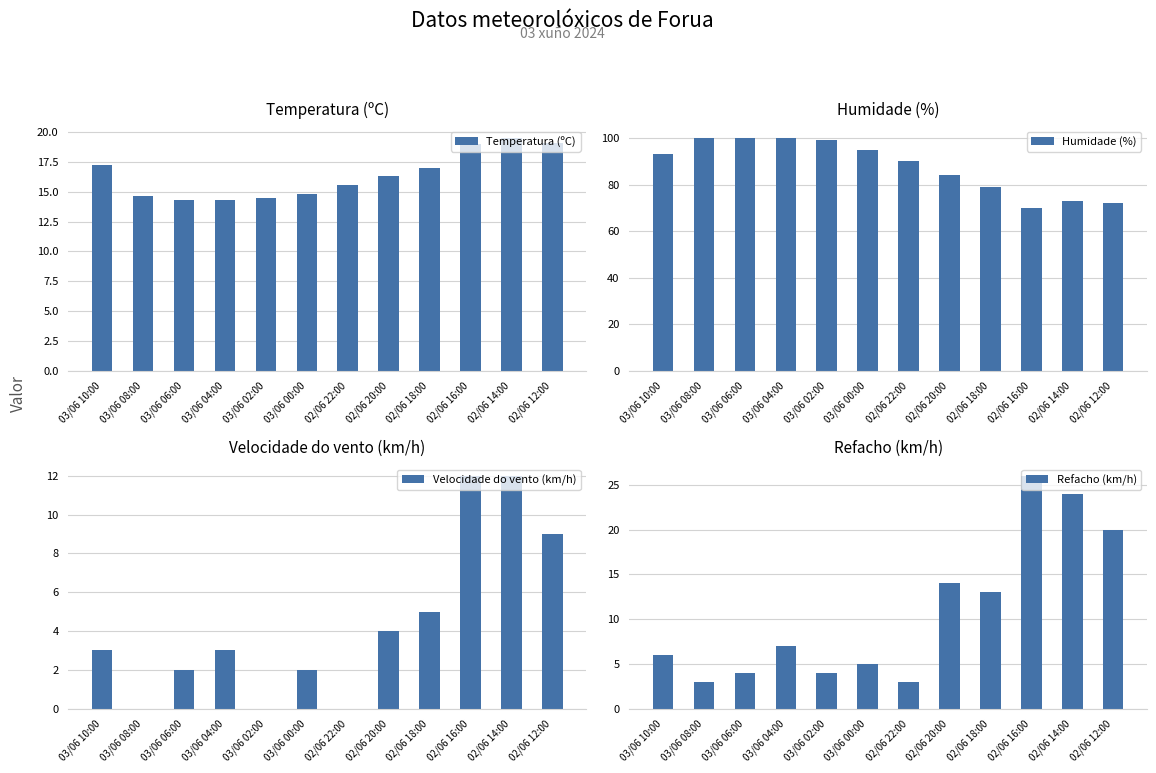

What are all the series names shown in the legend?

Temperatura (ºC), Humidade (%), Velocidade do vento (km/h), Refacho (km/h)